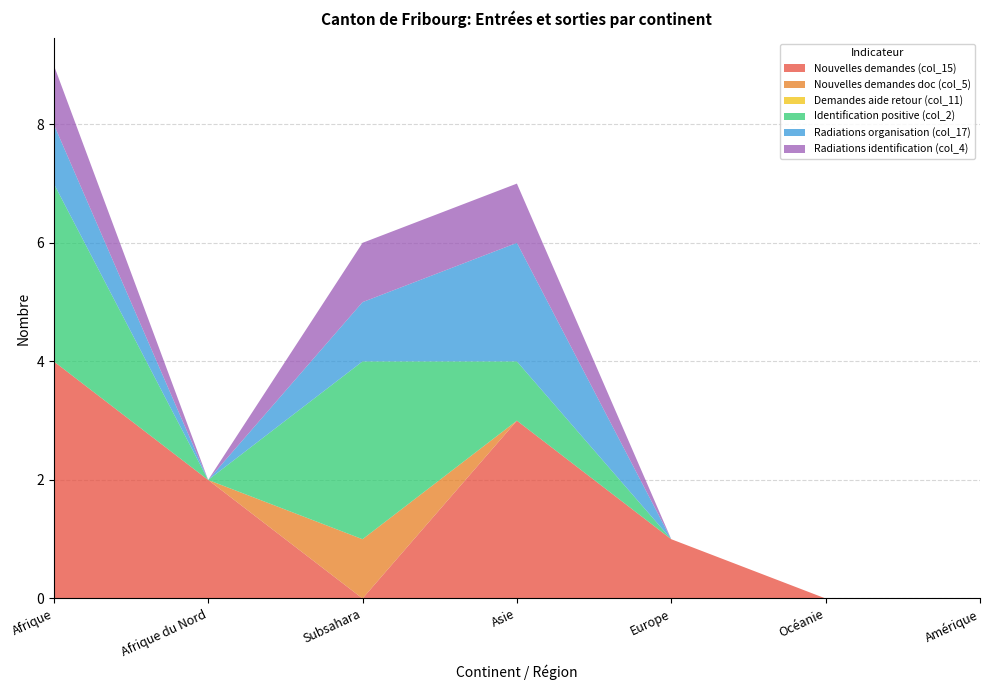

Reading right to left, transcribe all the data shown in this chart.

Nouvelles demandes (col_15): Amérique=0	Océanie=0	Europe=1	Asie=3	Subsahara=0	Afrique du Nord=2	Afrique=4
Nouvelles demandes doc (col_5): Amérique=0	Océanie=0	Europe=0	Asie=0	Subsahara=1	Afrique du Nord=0	Afrique=0
Demandes aide retour (col_11): Amérique=0	Océanie=0	Europe=0	Asie=0	Subsahara=0	Afrique du Nord=0	Afrique=0
Identification positive (col_2): Amérique=0	Océanie=0	Europe=0	Asie=1	Subsahara=3	Afrique du Nord=0	Afrique=3
Radiations organisation (col_17): Amérique=0	Océanie=0	Europe=0	Asie=2	Subsahara=1	Afrique du Nord=0	Afrique=1
Radiations identification (col_4): Amérique=0	Océanie=0	Europe=0	Asie=1	Subsahara=1	Afrique du Nord=0	Afrique=1